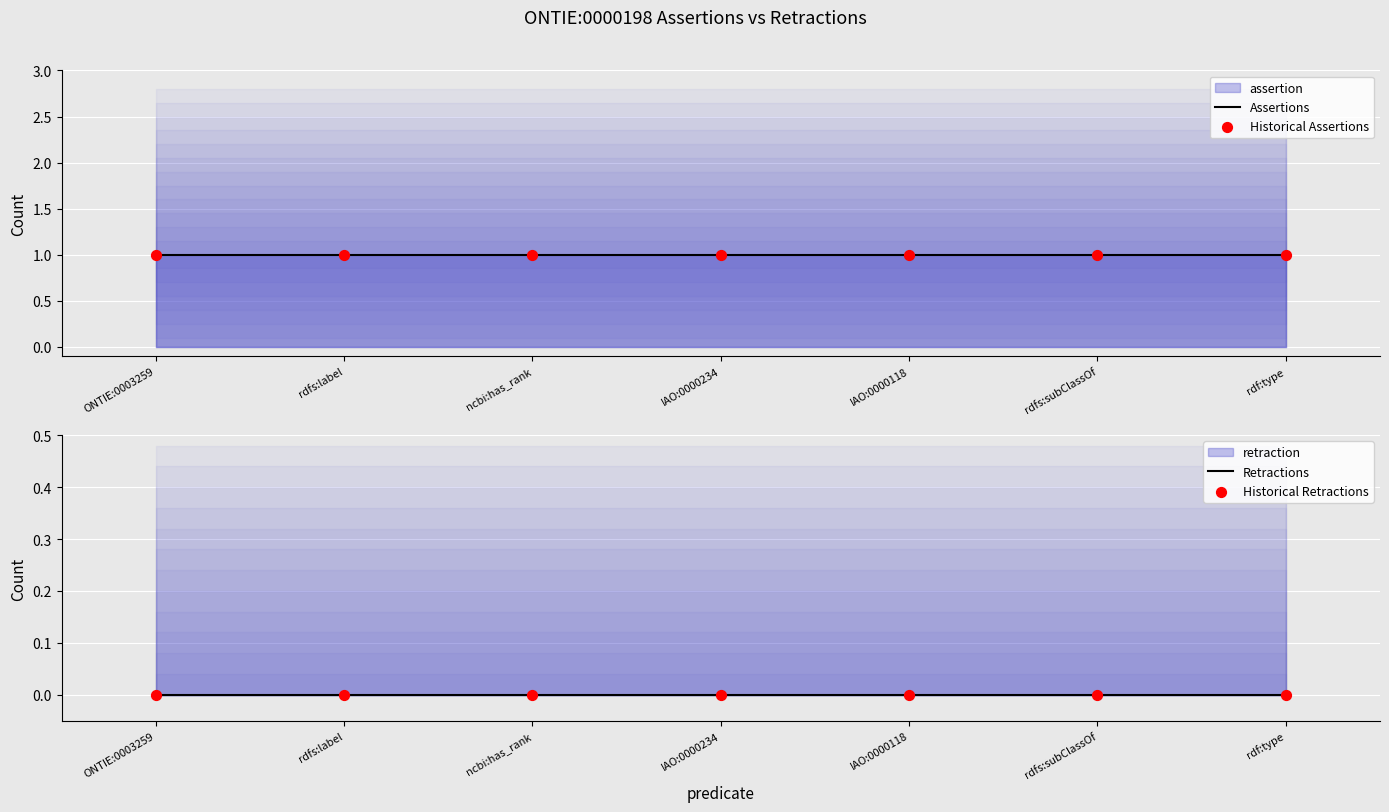

Which series contains the lowest Y value?

Retractions